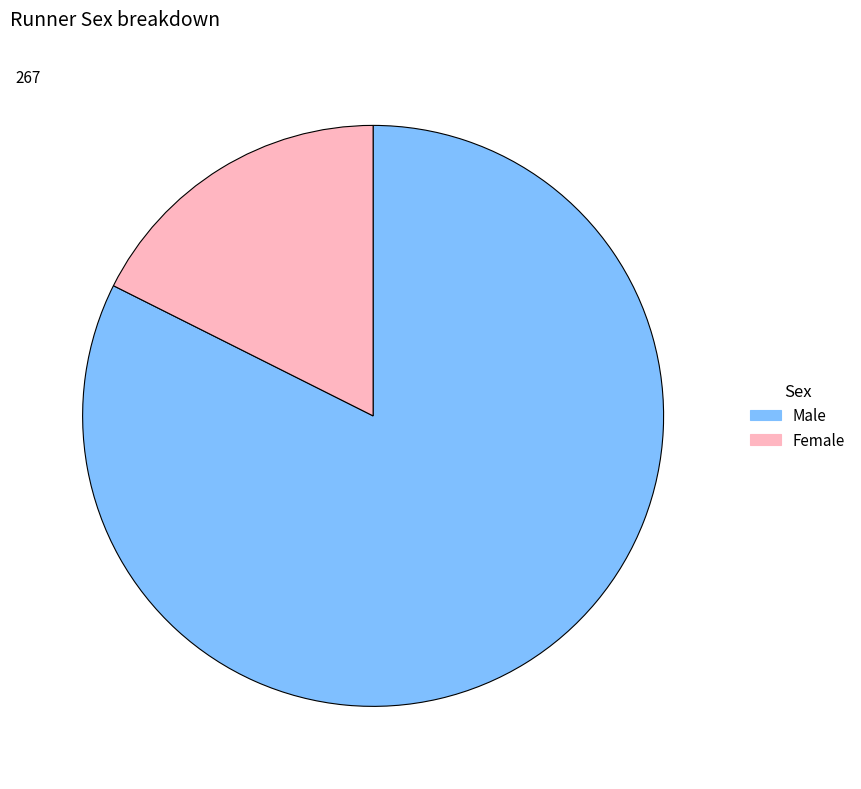

Which has a higher value, Female or Male?

Male